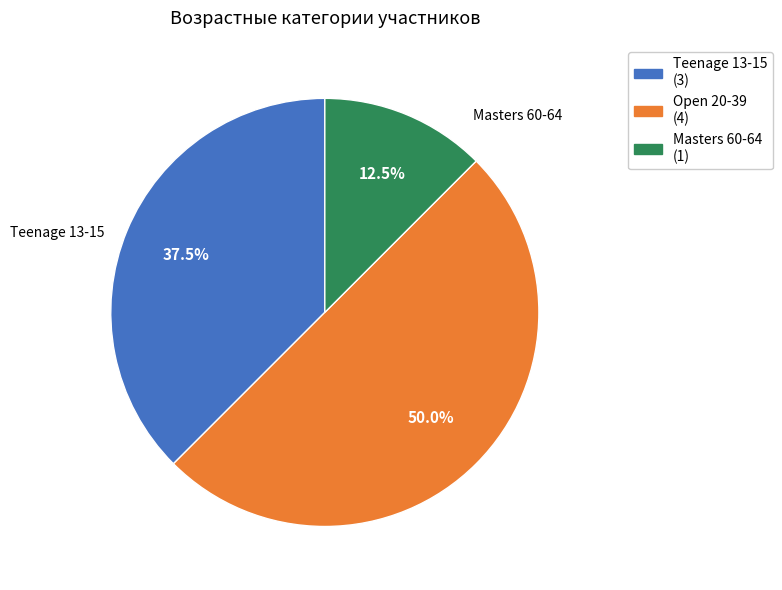

Combined, what portion of the pie is Masters 60-64 (1) and Teenage 13-15 (3)?

50.0%